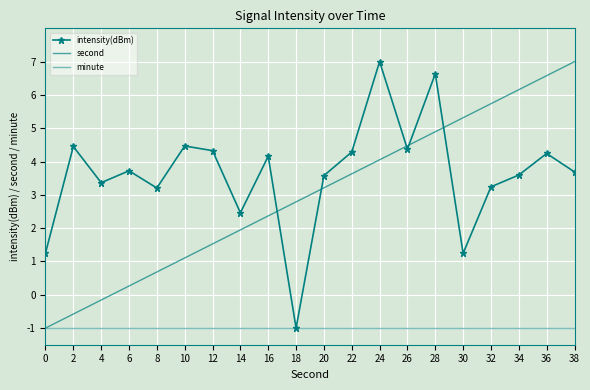

Where is second nearest to the value 3?

20